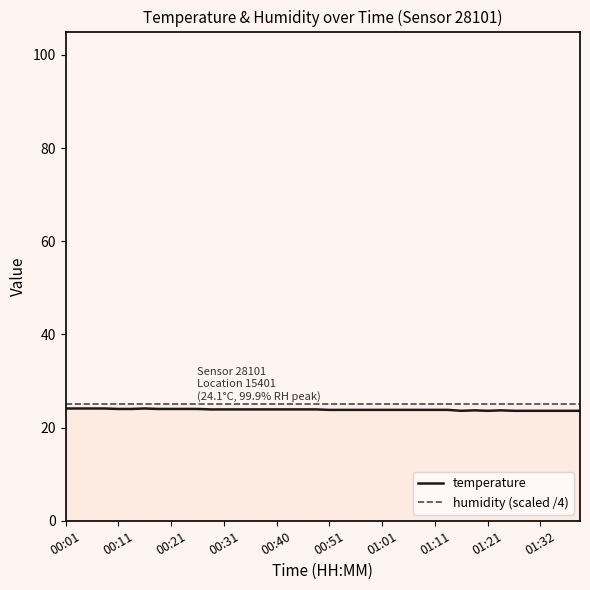

What is the sum of all humidity (scaled /4) values?

999.0